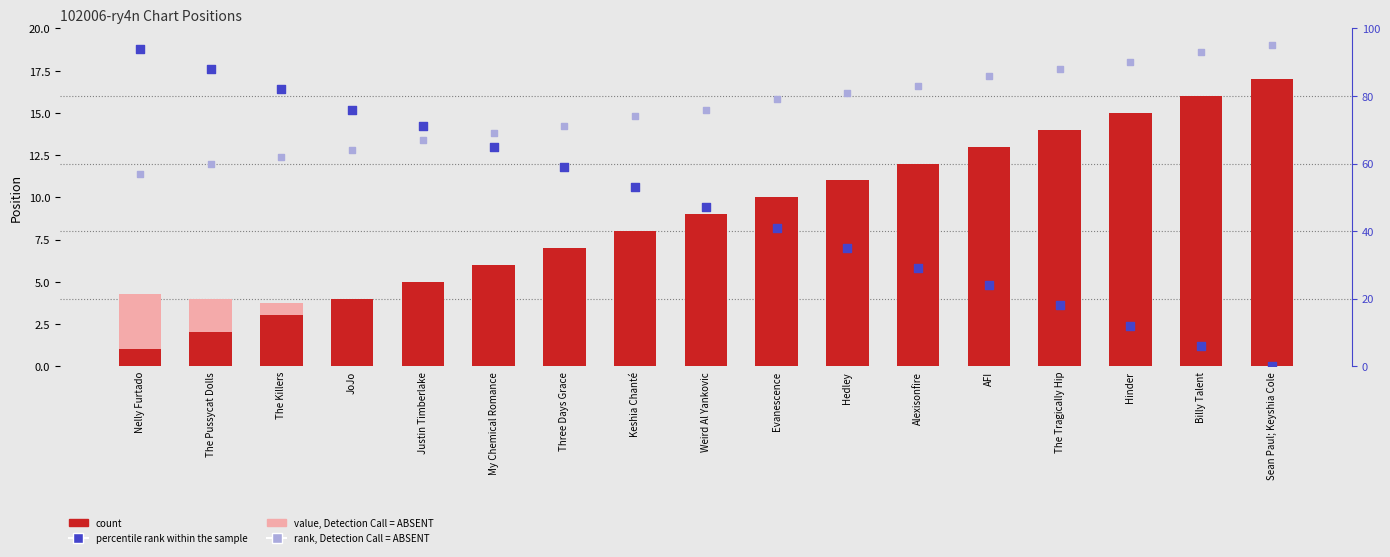

Which series has the largest total across all categories?

rank, Detection Call = ABSENT